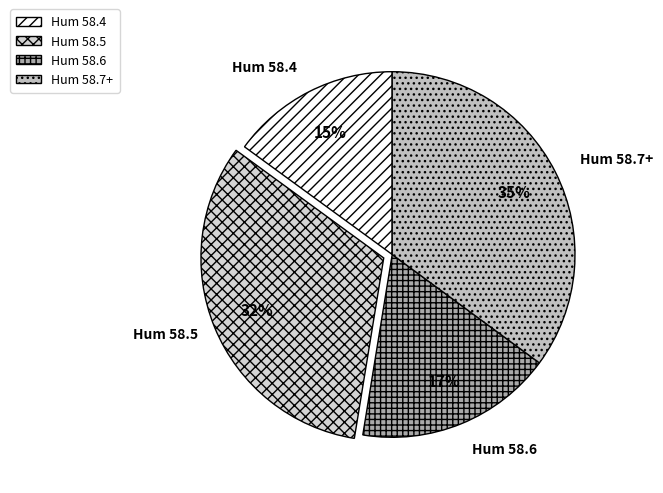

Approximately how many times larger is the value at Hum 58.7+ compared to Hum 58.5?

1.1